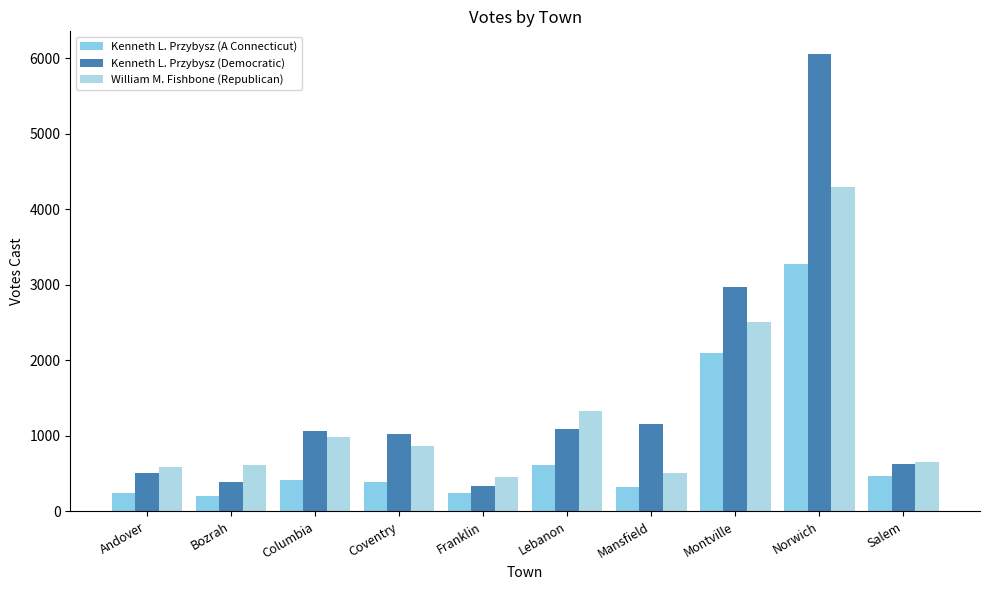

How many data points in Kenneth L. Przybysz (Democratic) are less than 1059?

5